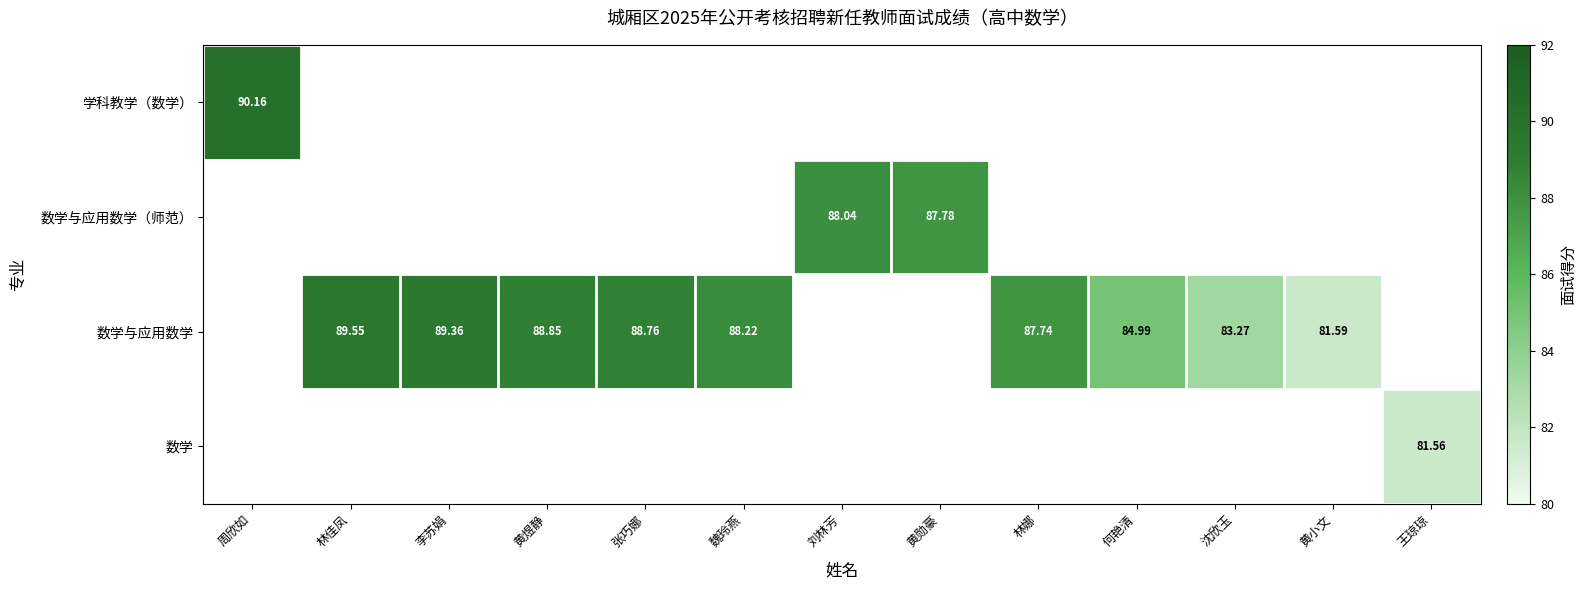

Rank the series by their average value, from highest to lowest.

学科教学（数学）, 数学与应用数学（师范）, 数学与应用数学, 数学